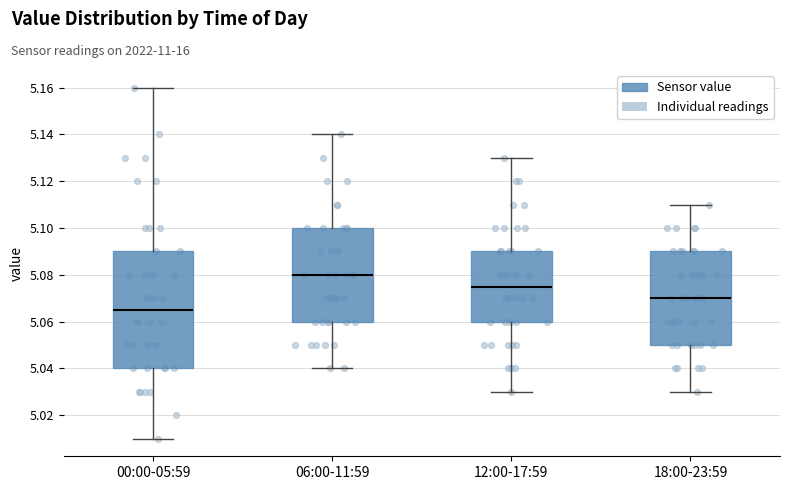

Where does the lower whisker of the box for 06:00-11:59 end on the y-axis? The values are not printed on the chart, so give them approximately, as read against the axis.

5.040